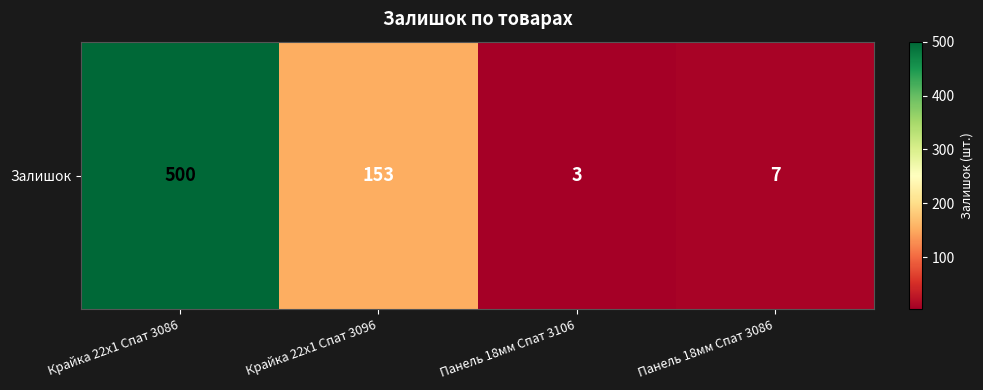

What is the sum of the values at Панель 18мм Спат 3086 and Крайка 22x1 Спат 3096?

160